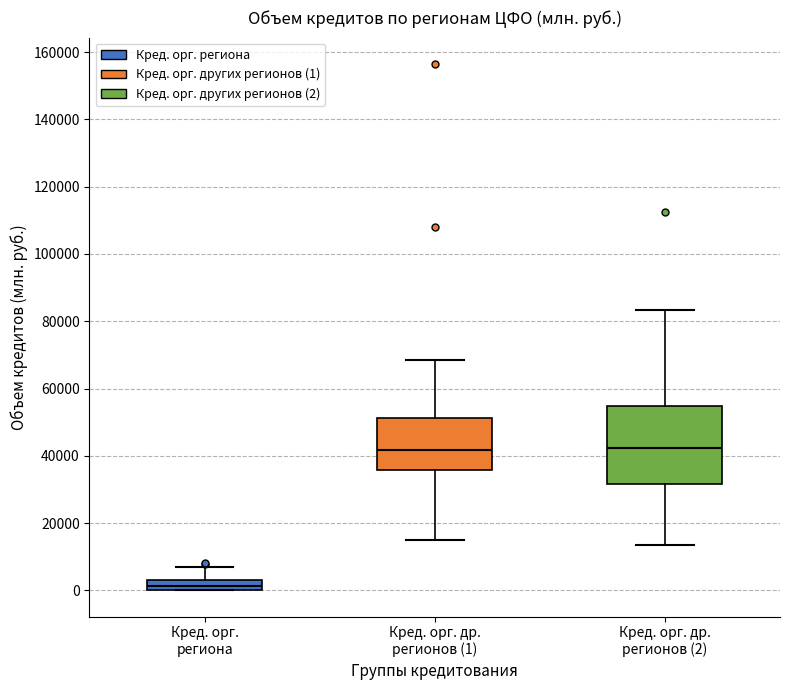

Where is the upper edge of the box for Кред. орг. региона on the y-axis? The values are not printed on the chart, so give them approximately, as read against the axis.

2000